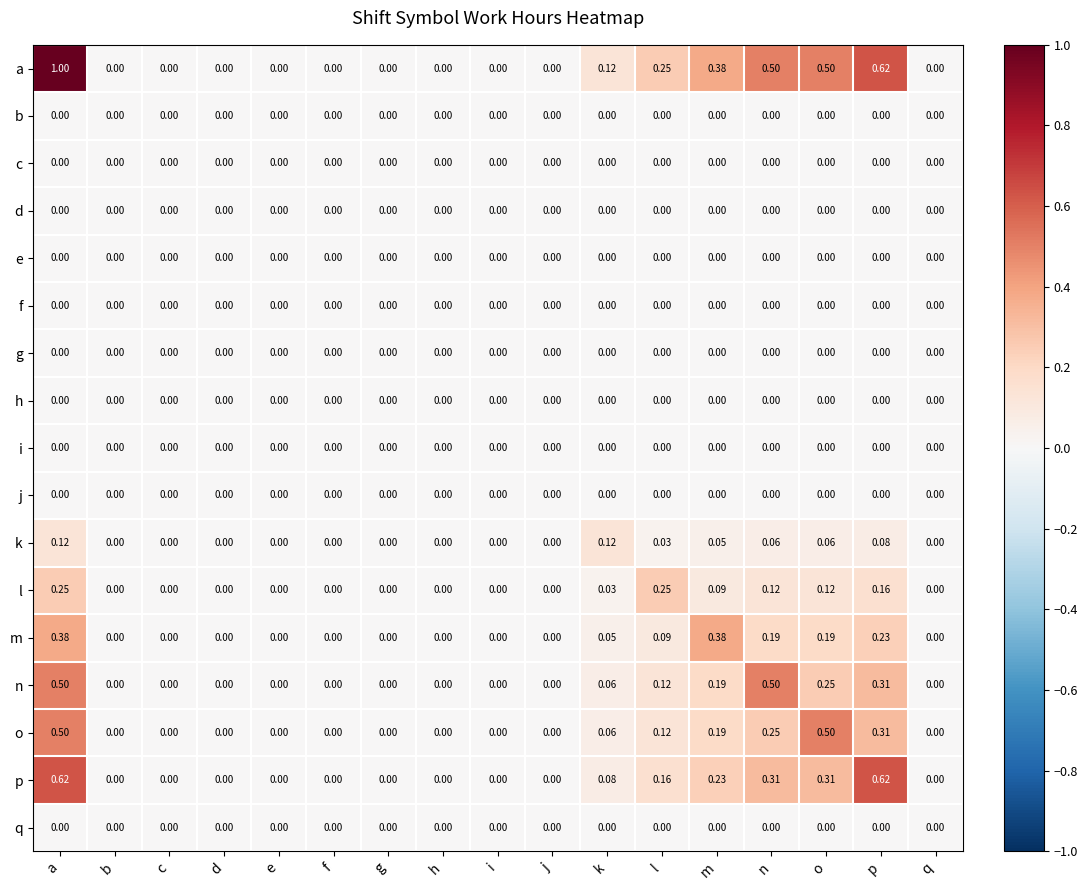

Which series has the largest range (max minus min)?

a